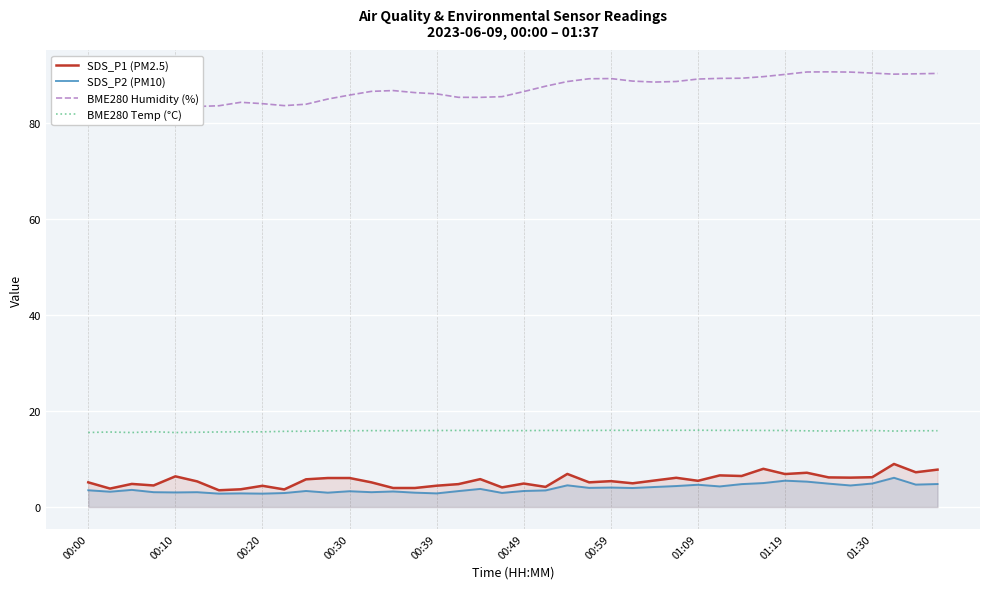

What is the difference between the second highest and minimum values in the BME280 Temp (°C) series?

0.5